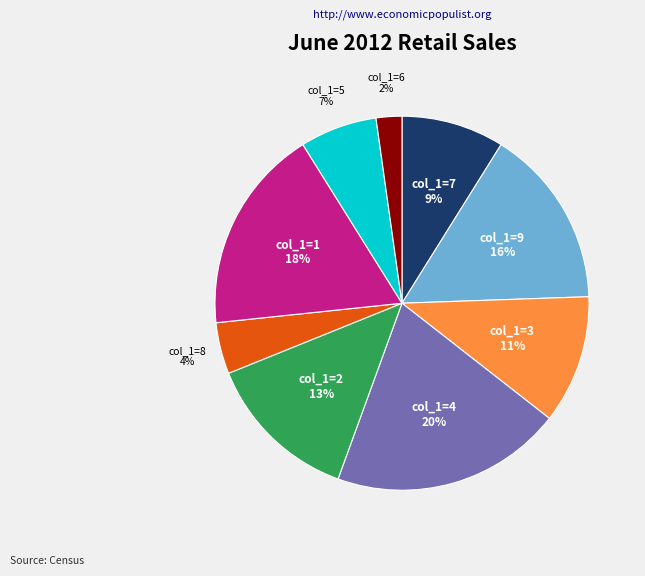

Does any single category account for the majority?

No